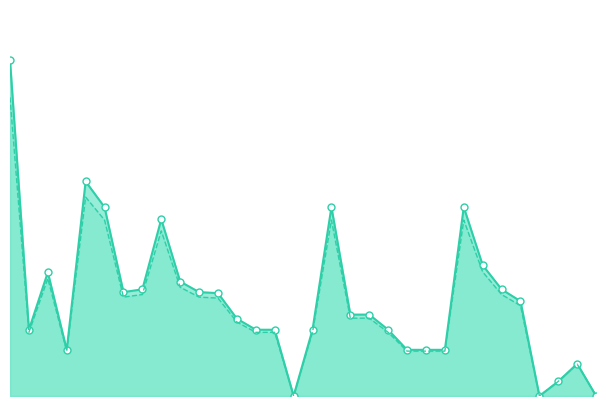

Reading left to right, list all the values displayed in this chart.

Monto bruto de las primas: 13933	2750	5133	1916	8903	7837	4312	4426	7333	4749	4312	4268	3208	2750	2750	0	2750	7837	3378	3378	2750	1916	1916	1916	7837	5428	4426	3934	0	607	1338	0
Monto neto de las primas: 12392	2642	4873	1862	8253	7302	4104	4211	6853	4514	4104	4063	3071	2642	2642	0	2642	7302	3230	3230	2642	1862	1862	1862	7302	5149	4211	3751	0	607	1321	0